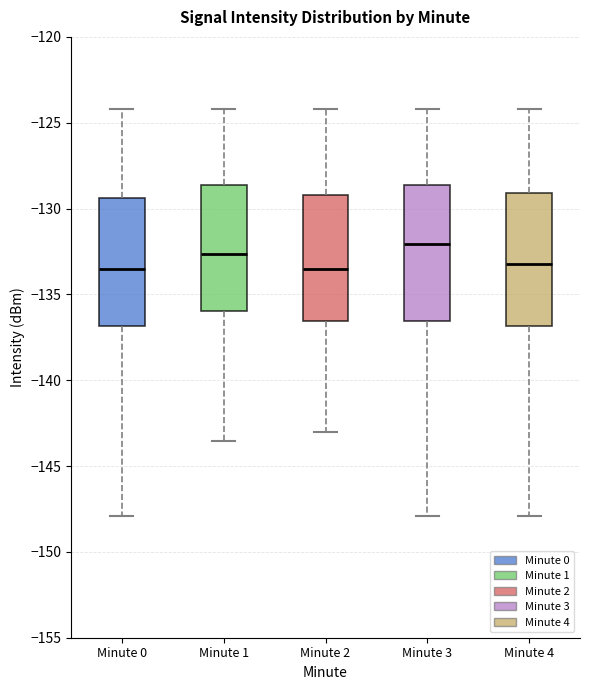

Reading left to right, transcribe this box plot: for each box, give where its median line is, the range the box spans, and where its two whiskers end, as read against the y-axis. The values are not printed on the chart, so give them approximately, as read against the axis.

Minute 0: median -133.5, box -137.0 to -129.5, whiskers -148.0 to -124.0
Minute 1: median -132.5, box -136.0 to -128.5, whiskers -143.5 to -124.0
Minute 2: median -133.5, box -136.5 to -129.0, whiskers -143.0 to -124.0
Minute 3: median -132.0, box -136.5 to -128.5, whiskers -148.0 to -124.0
Minute 4: median -133.0, box -137.0 to -129.0, whiskers -148.0 to -124.0